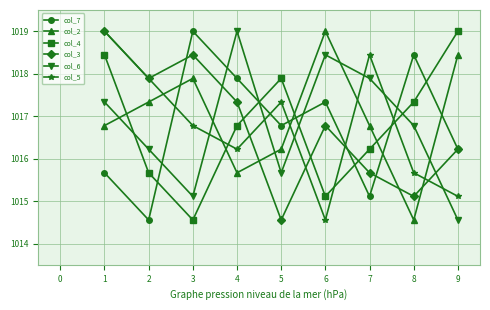

At how many categories does at least one series exceed 1015?

9